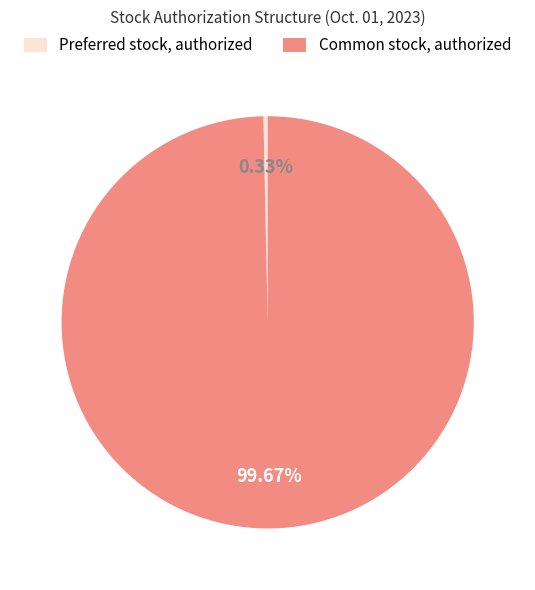

What is the smallest slice in the pie chart?

Preferred stock, authorized